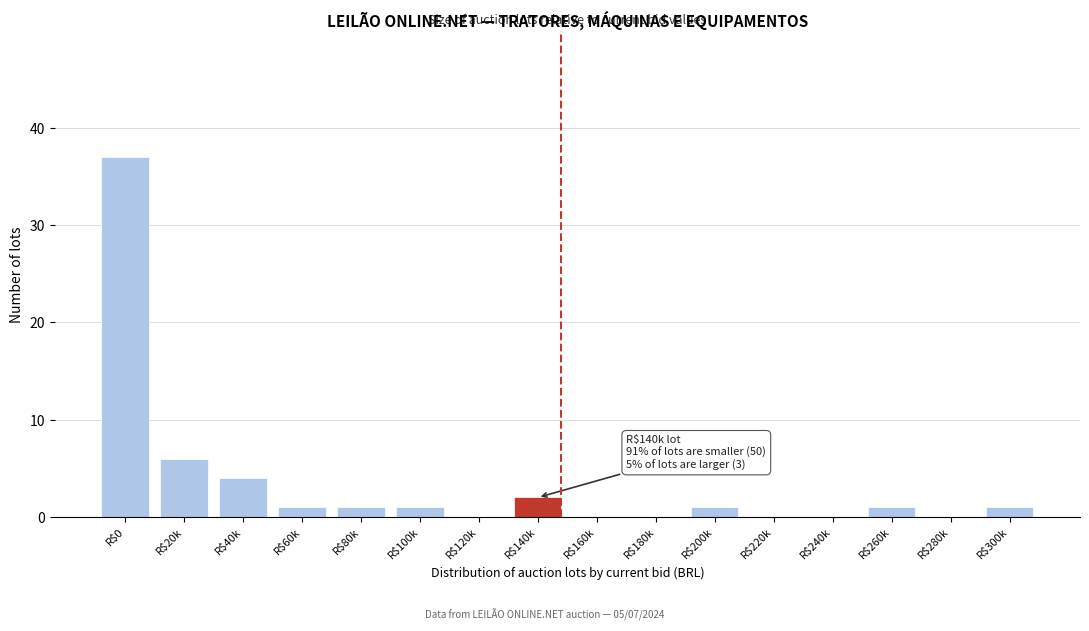

What is the sum of all values?

55